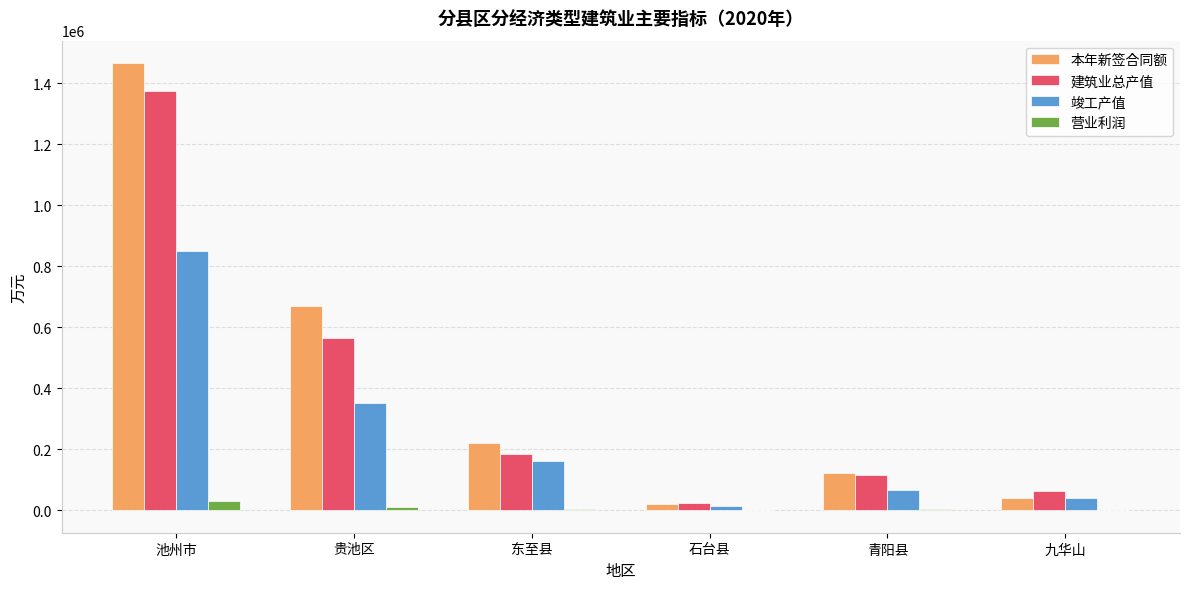

Which series changed the most between 东至县 and 石台县?

本年新签合同额